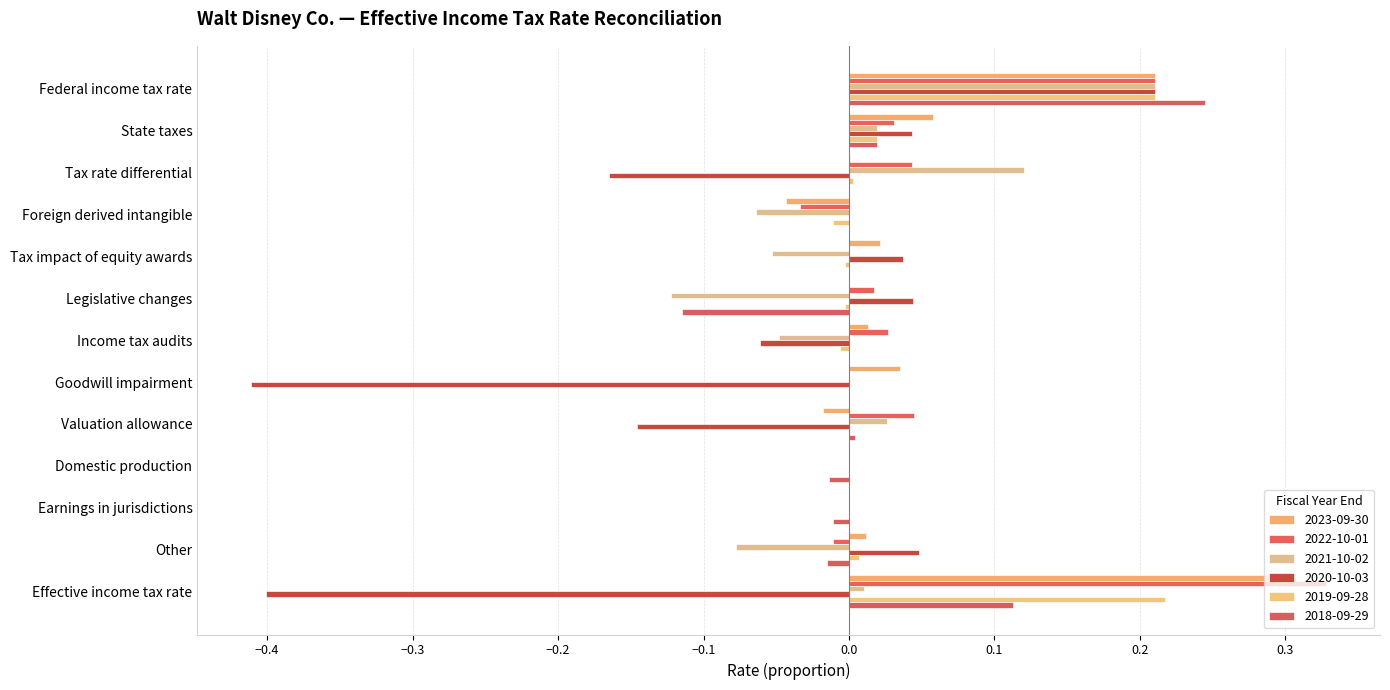

The value of 2021-10-02 at Federal income tax rate is 0.3. True or false?

False